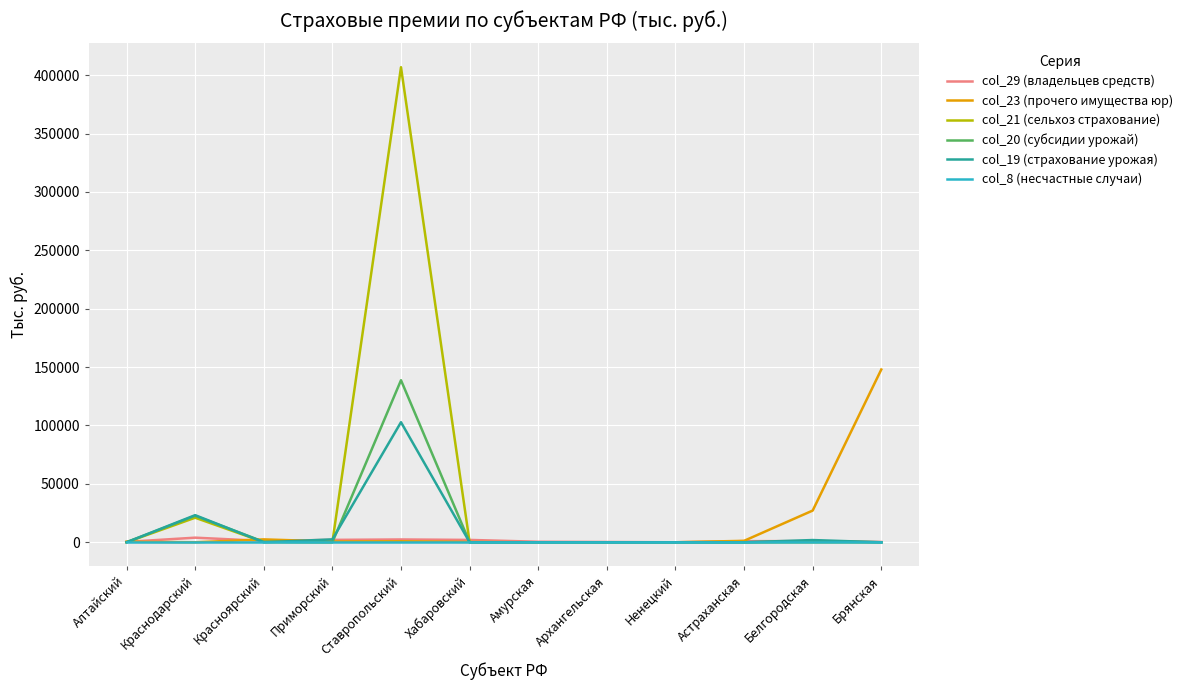

The col_19 (страхование урожая) series shows 0.0 at Амурская. True or false?

True